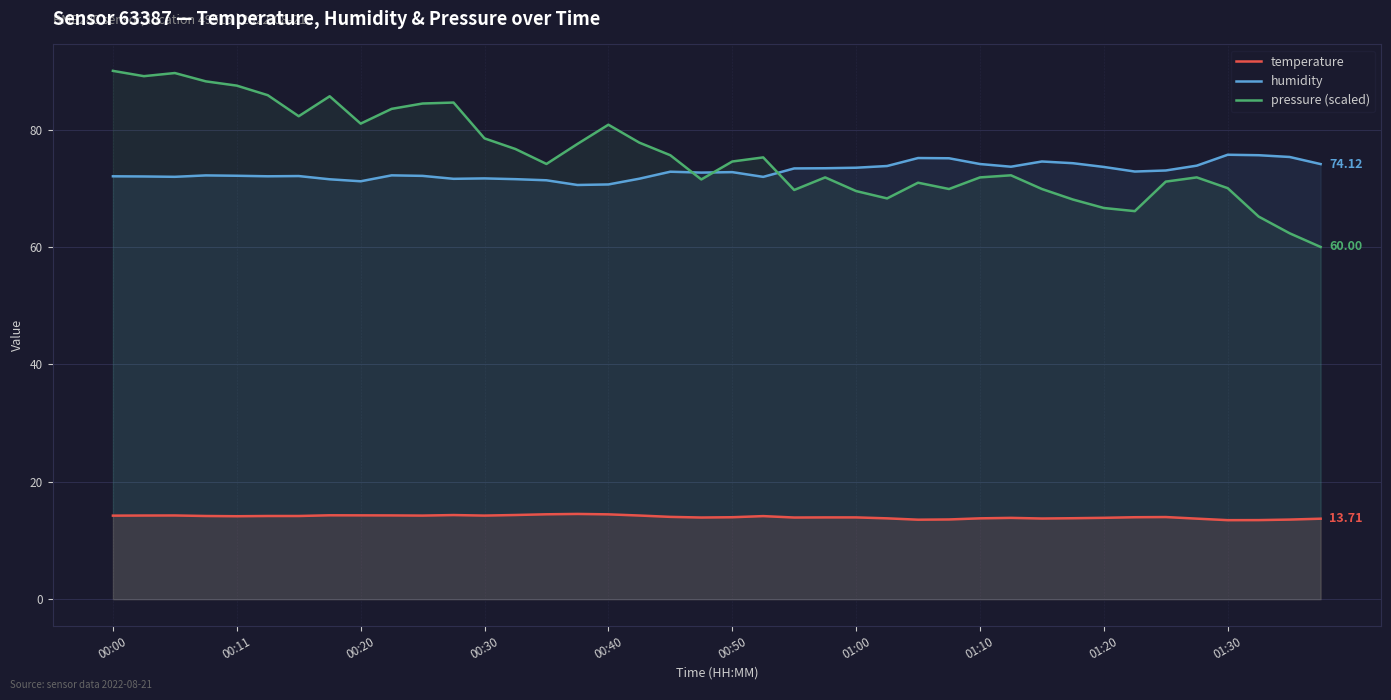

What is the maximum value for temperature?

14.5